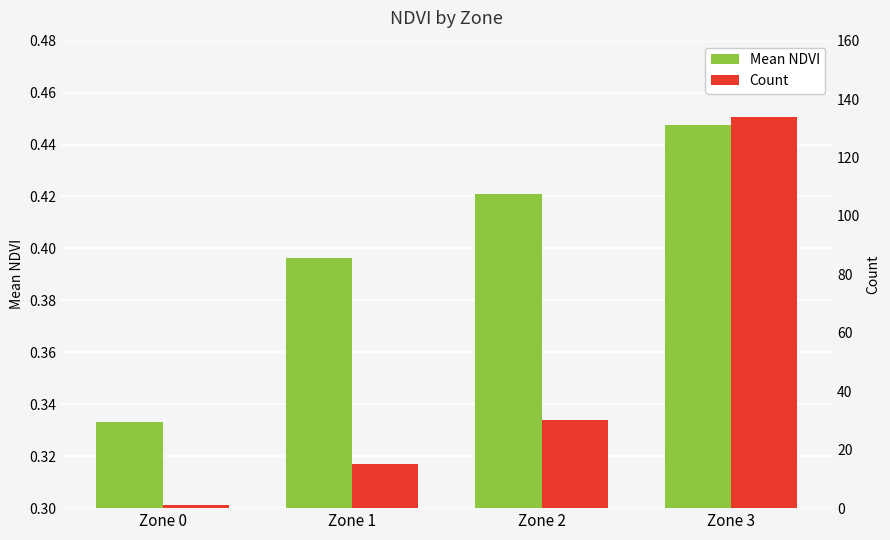

Read the Count value at Zone 3.

134.0